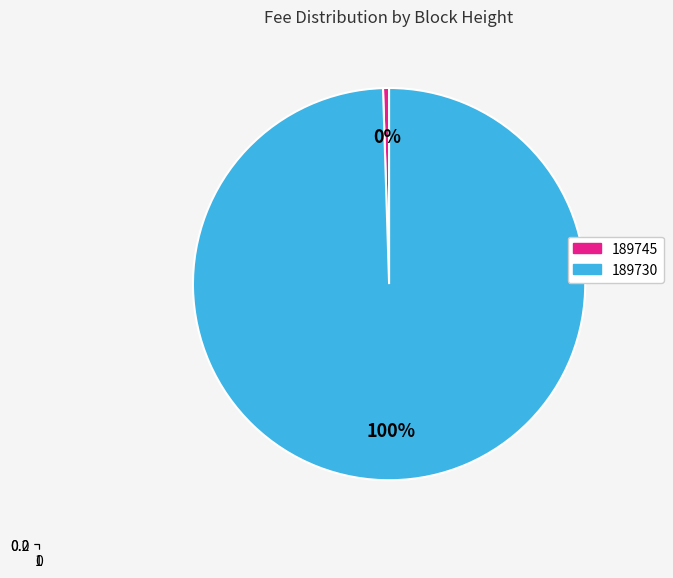

How many slices are in this pie chart?

2